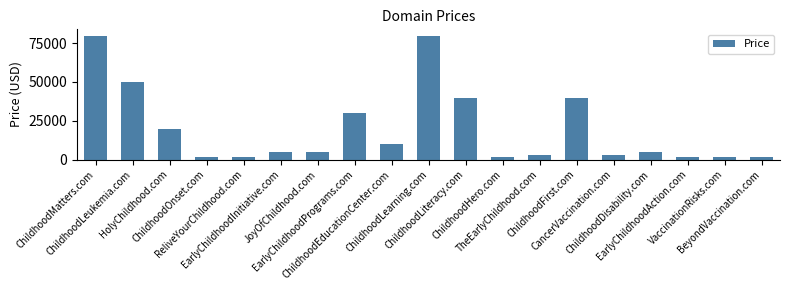

What is the approximate value at TheEarlyChildhood.com?

2888